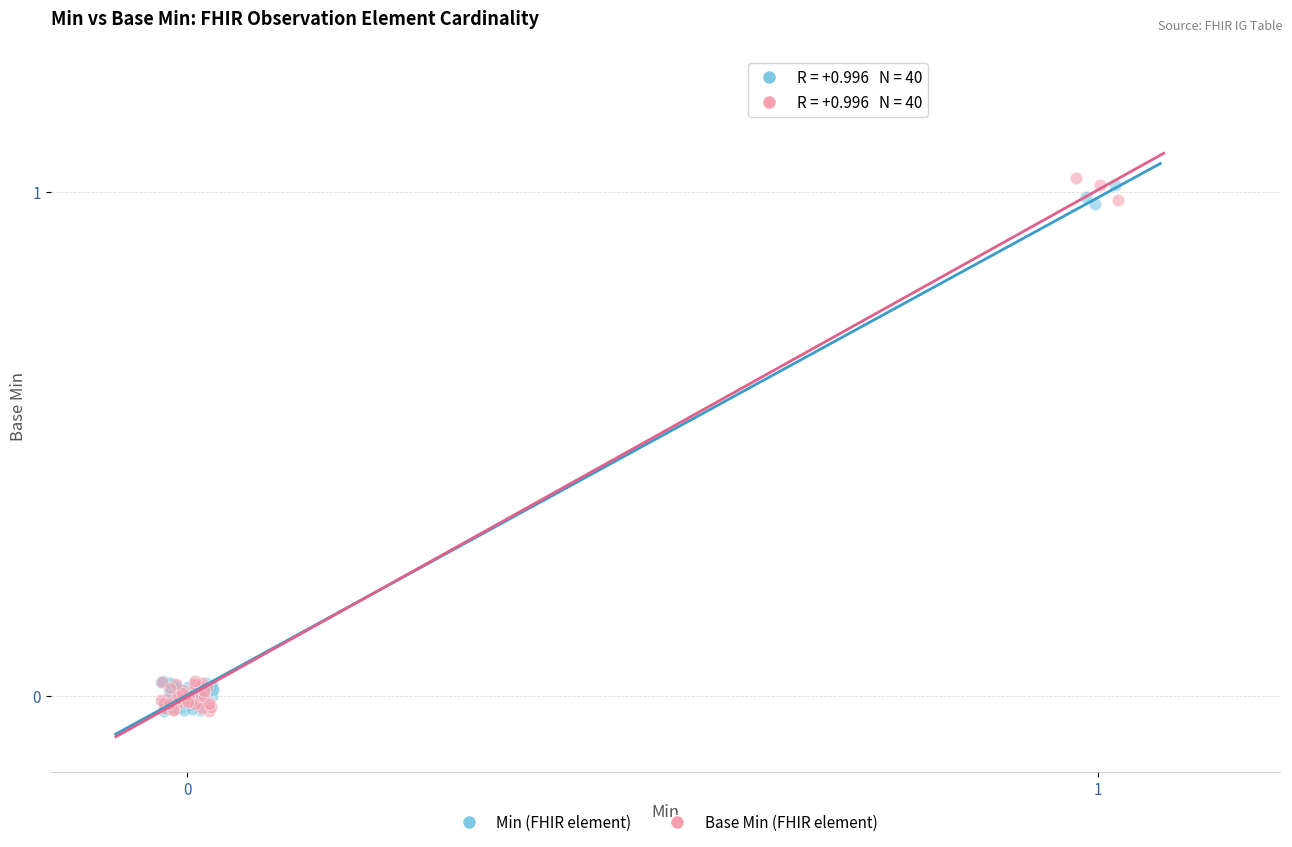

Which series reaches the maximum Y coordinate?

Base Min (FHIR element)